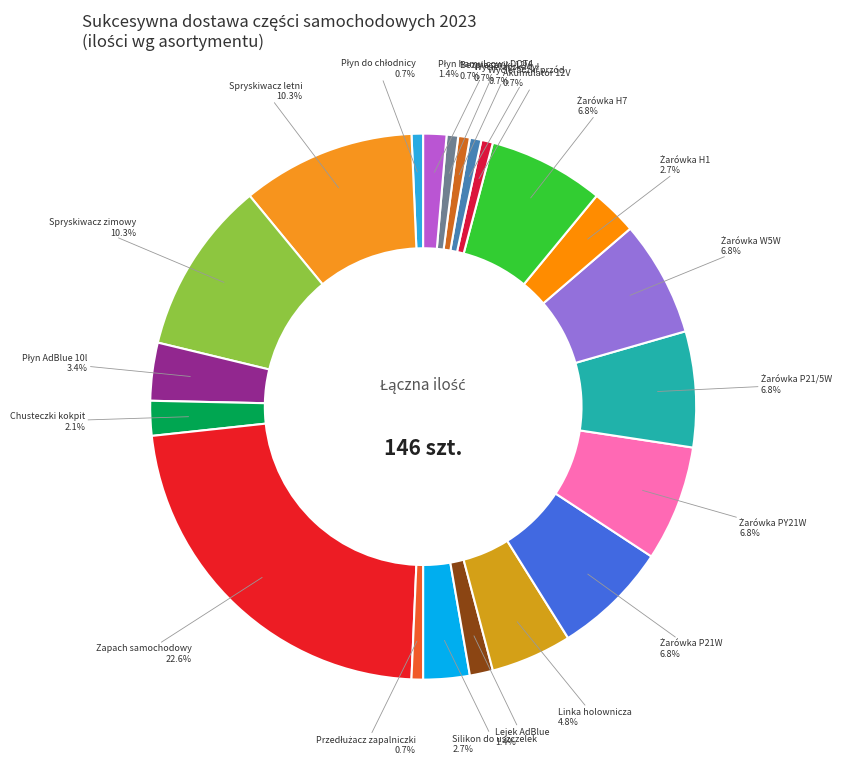

Is there a majority slice in this chart?

No